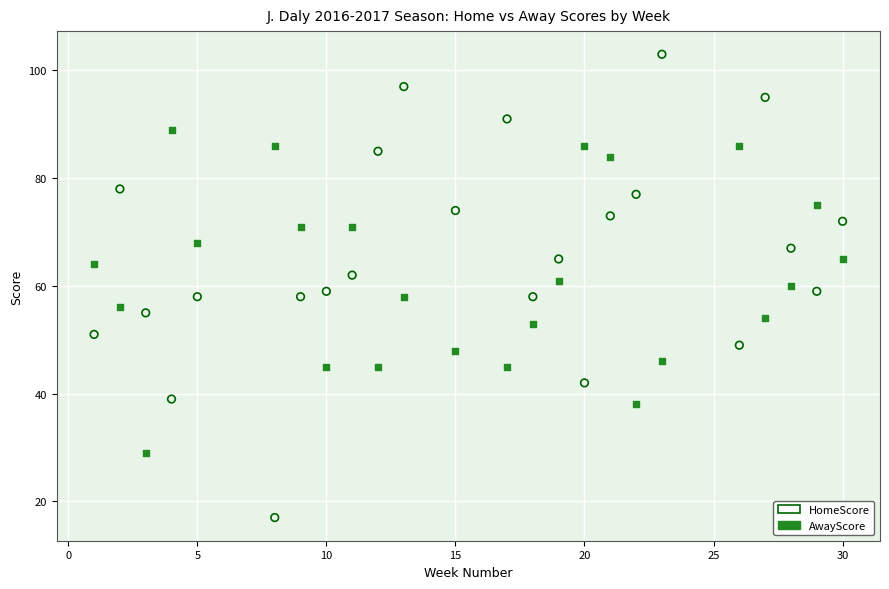

Across all data points, what is the range of Y values (max minus min)?

86